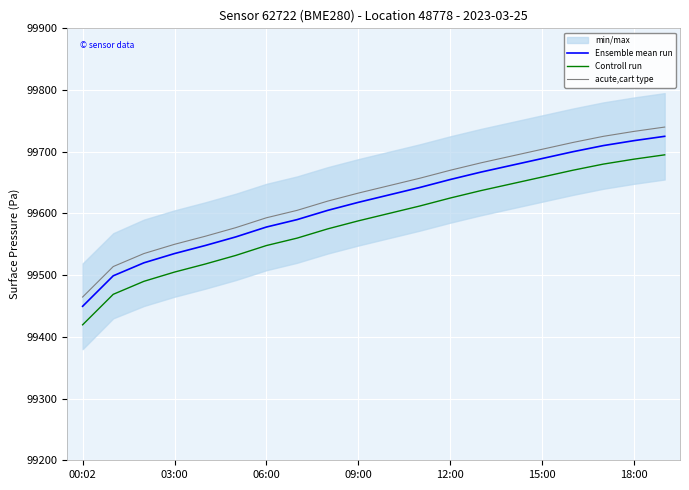

What is the highest value of the Ensemble mean run series?

99725.0